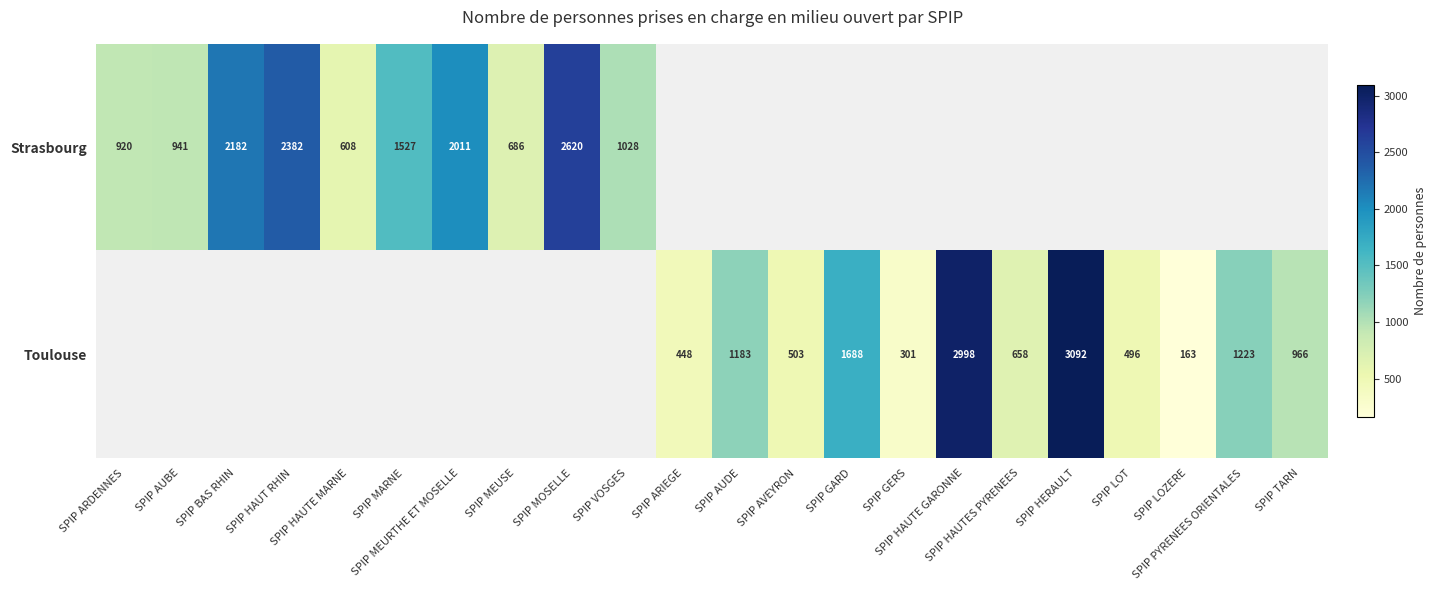

True or false: Toulouse has a value of 496.0 at SPIP LOT.

True